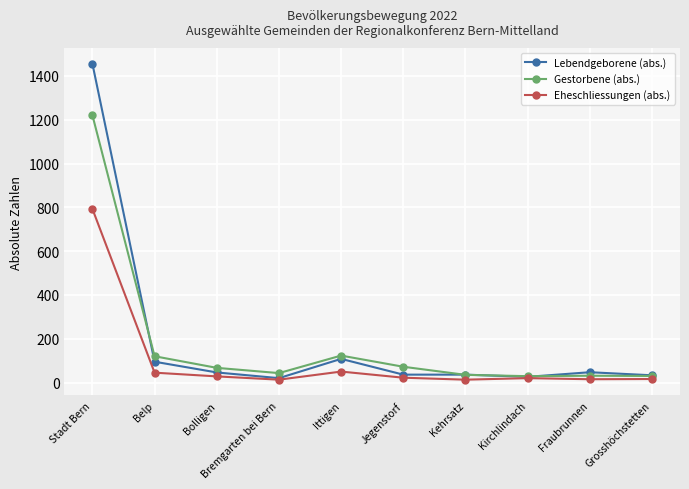

At which category does Lebendgeborene (abs.) reach its first local peak?

Ittigen